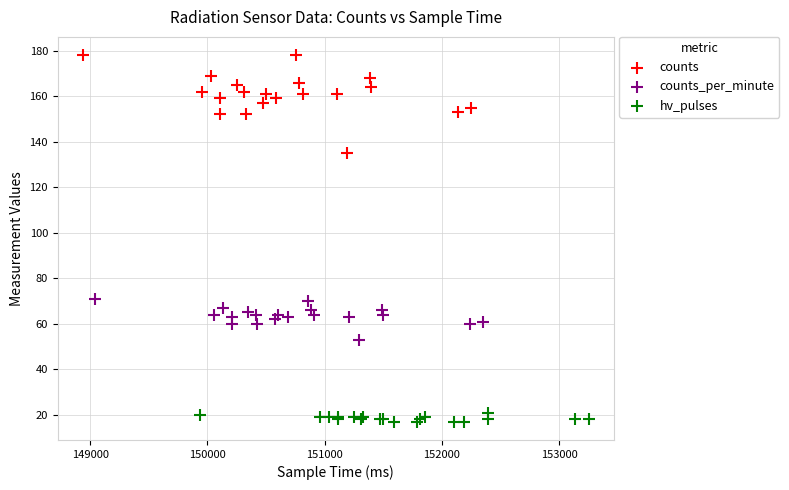

Which series has the largest Y range (max minus min)?

counts